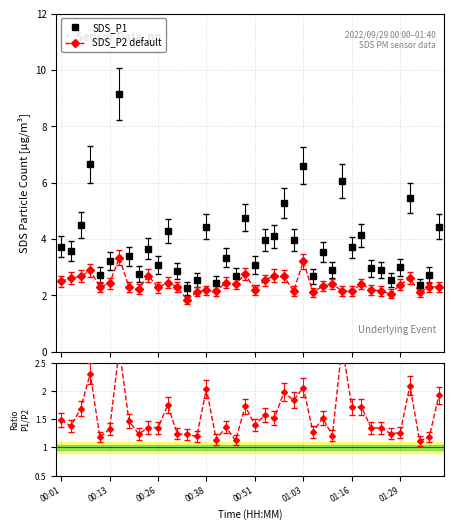

Which series ends up on top after the final intersection of Ratio P1/P2 and SDS_P2 default?

SDS_P2 default